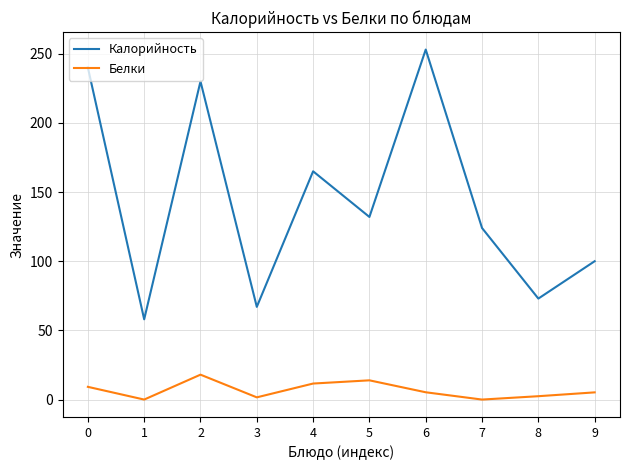

Is it true that Белки equals 3.9 at 2?

False